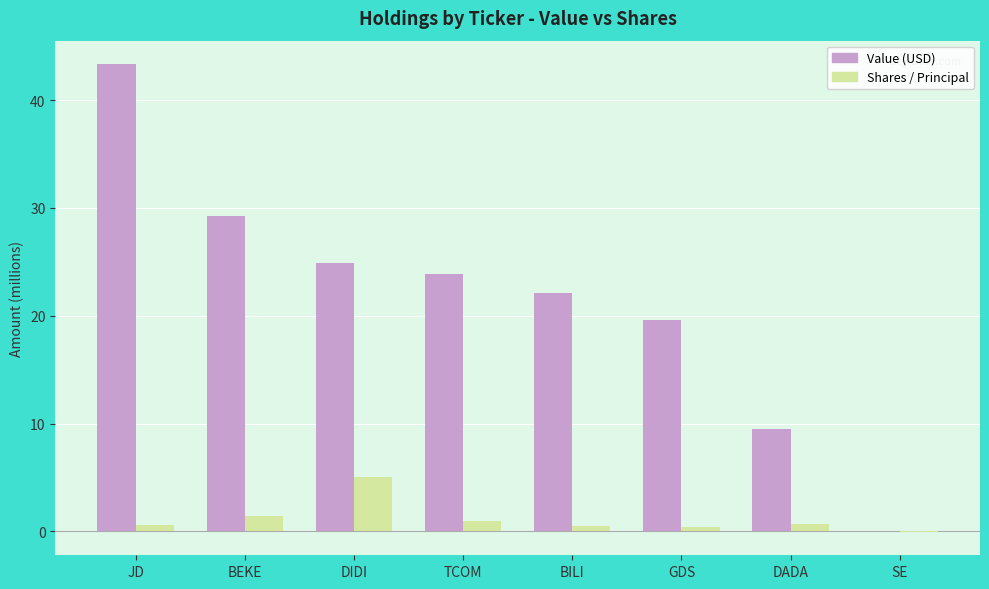

What is the difference between the Value (USD) values at TCOM and BEKE?

5.4